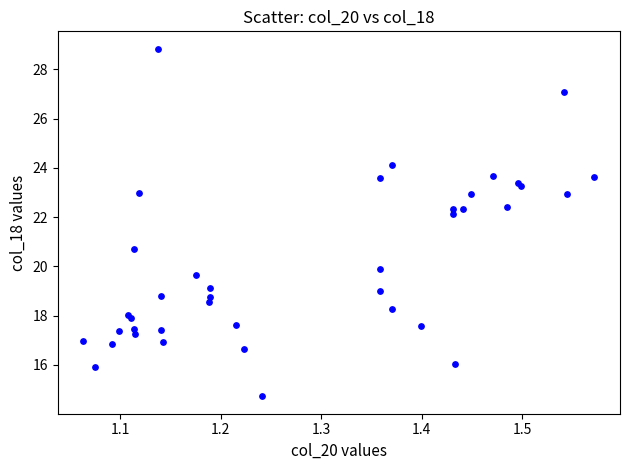

What Y value in the scatter plot is closest to 21?

20.7